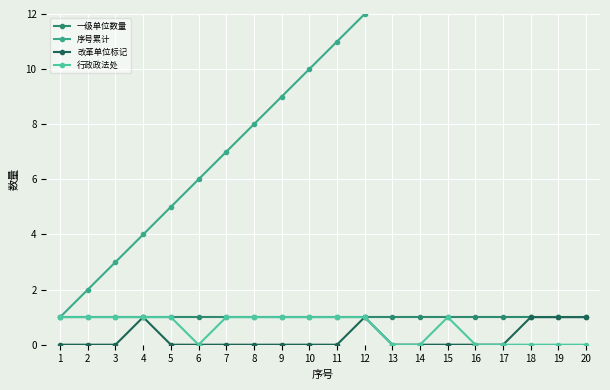

At which category does the chart reach its minimum across all series?

1